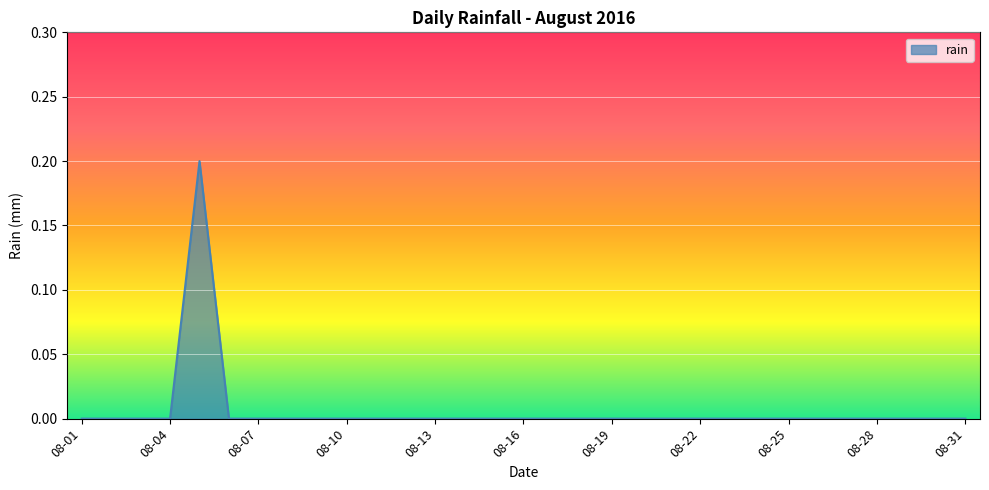

Reading left to right, extract all data points from this chart.

2016-08-01=0.0	2016-08-02=0.0	2016-08-03=0.0	2016-08-04=0.0	2016-08-05=0.2	2016-08-06=0.0	2016-08-07=0.0	2016-08-08=0.0	2016-08-09=0.0	2016-08-10=0.0	2016-08-11=0.0	2016-08-12=0.0	2016-08-13=0.0	2016-08-14=0.0	2016-08-15=0.0	2016-08-16=0.0	2016-08-17=0.0	2016-08-18=0.0	2016-08-19=0.0	2016-08-20=0.0	2016-08-21=0.0	2016-08-22=0.0	2016-08-23=0.0	2016-08-24=0.0	2016-08-25=0.0	2016-08-26=0.0	2016-08-27=0.0	2016-08-28=0.0	2016-08-29=0.0	2016-08-30=0.0	2016-08-31=0.0